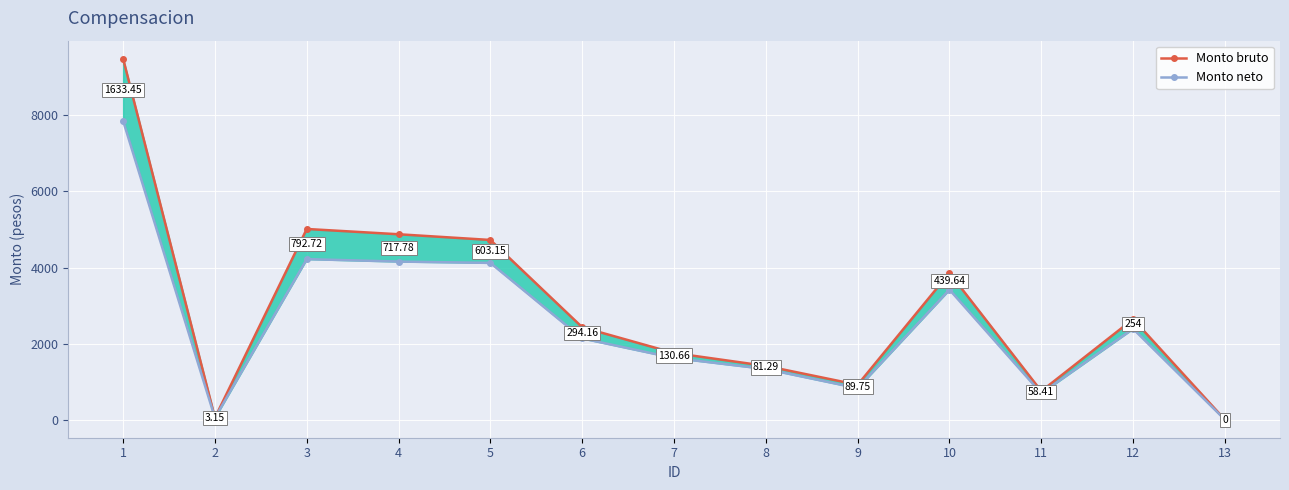

How many lines are shown in the chart?

2